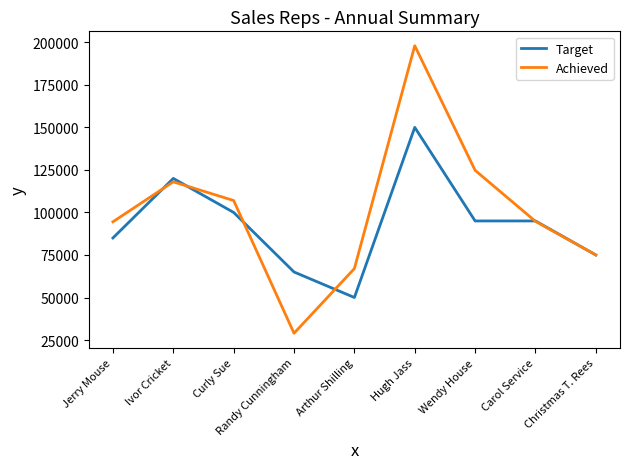

Where do Target and Achieved first cross each other?

Jerry Mouse and Ivor Cricket